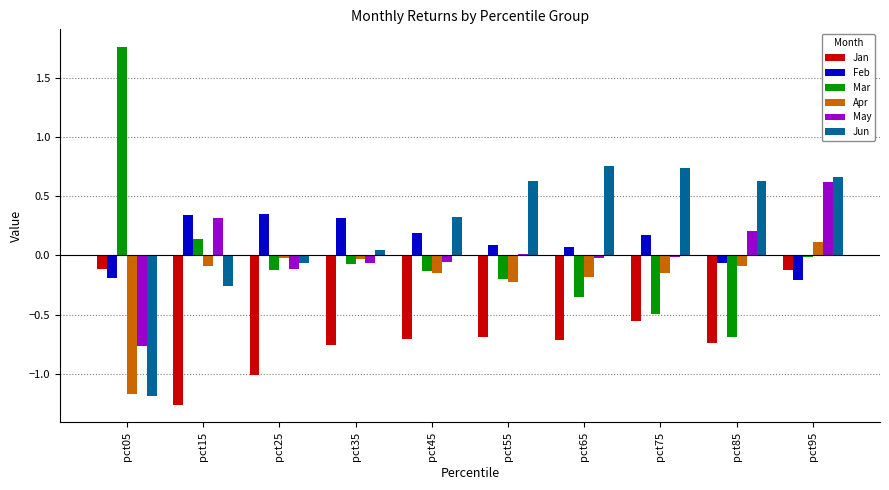

What is the sum of the Jun values at pct15 and pct35?

-0.2